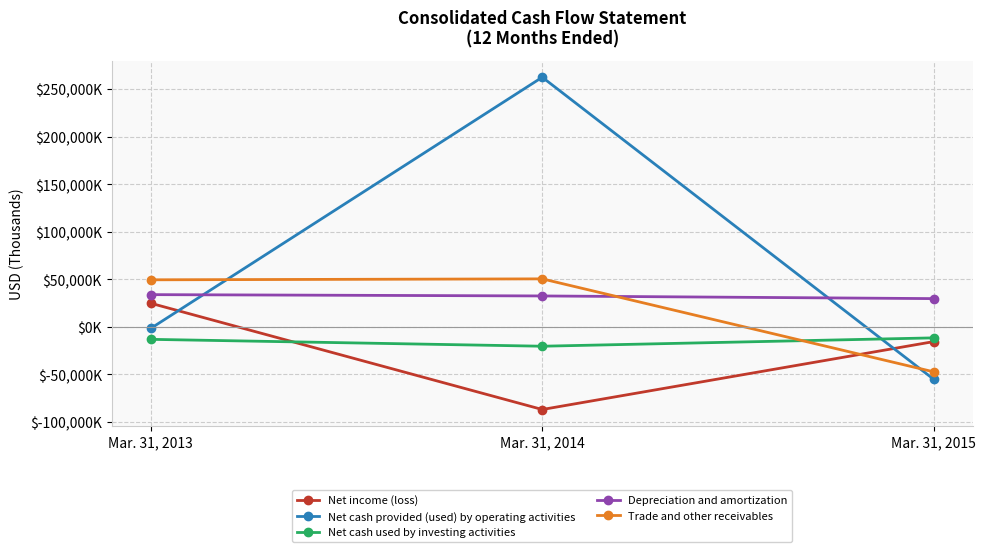

At which label is Depreciation and amortization closest to 31717?

Mar. 31, 2014